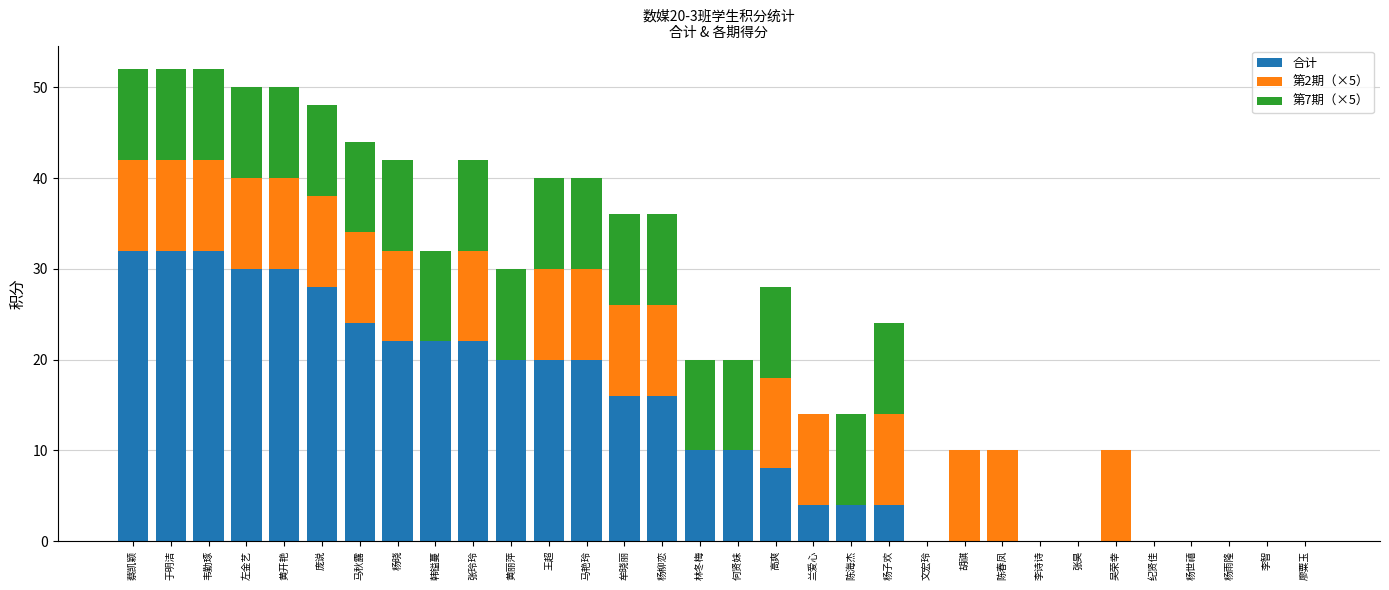

How many series are shown in this chart?

3